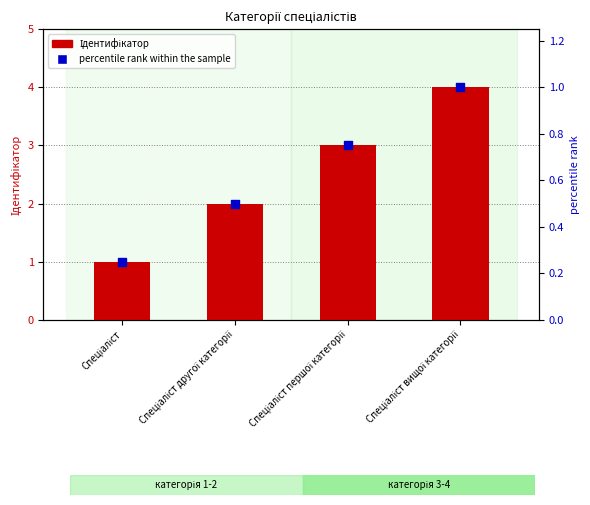

Which series contains the highest Y value?

Ідентифікатор